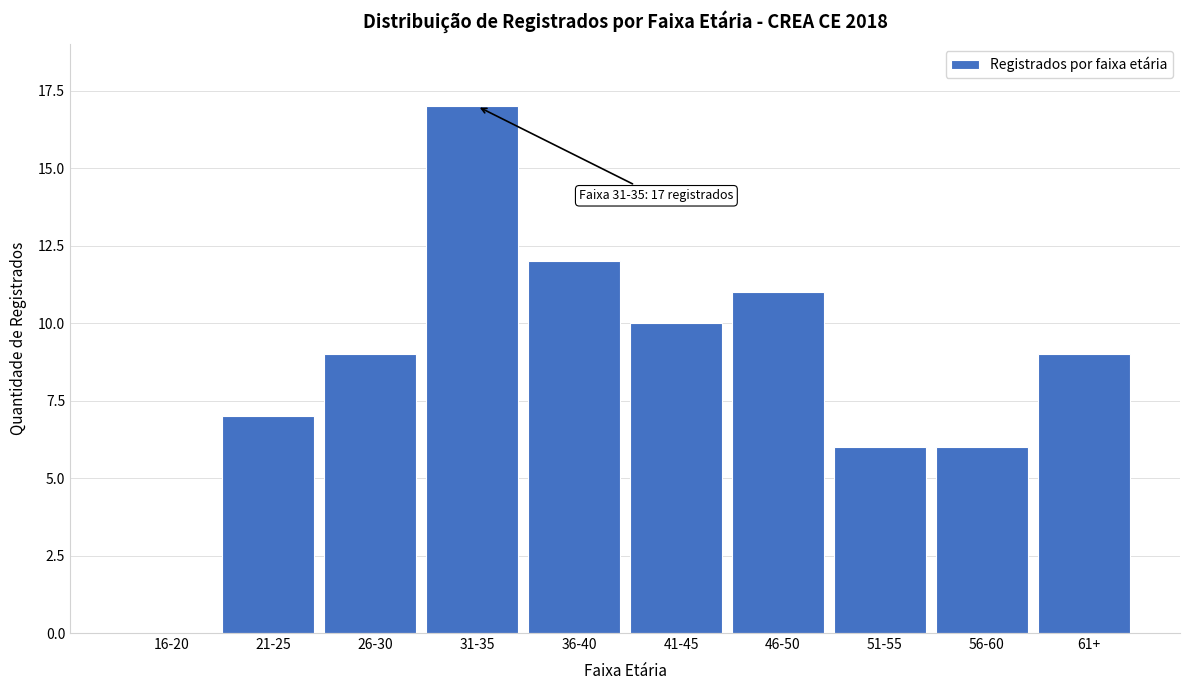

Reading left to right, transcribe all the data shown in this chart.

16-20=0	21-25=7	26-30=9	31-35=17	36-40=12	41-45=10	46-50=11	51-55=6	56-60=6	61+=9